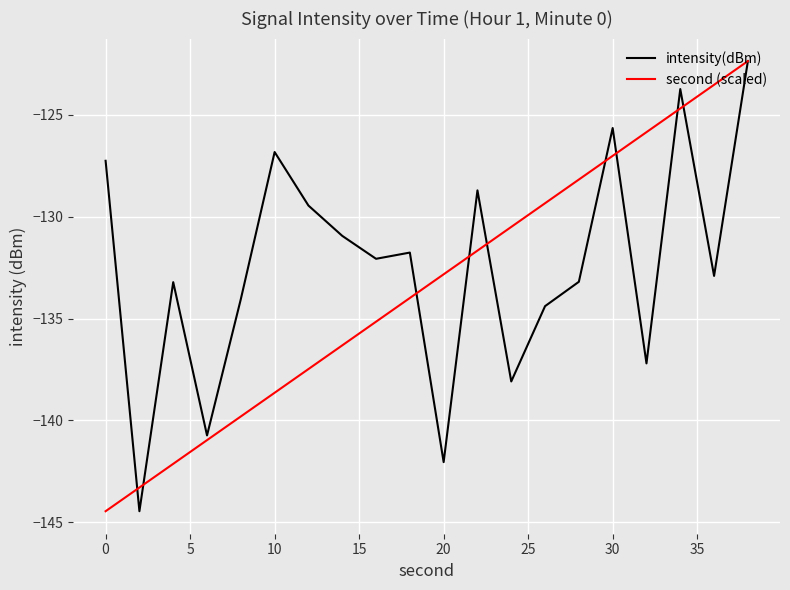

What is the minimum value shown in the chart?

-144.5